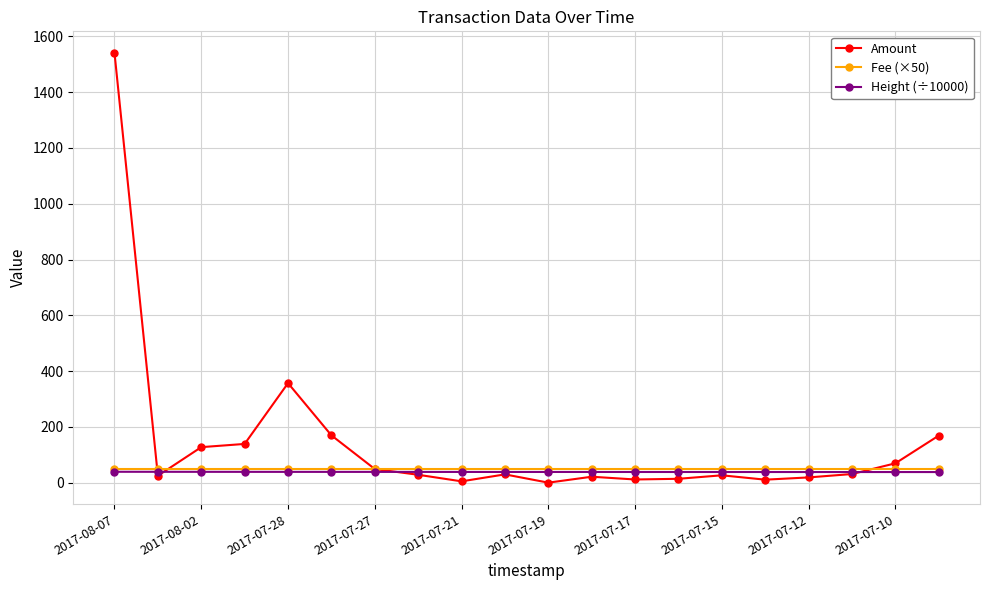

What are all the series names shown in the legend?

Amount, Fee (×50), Height (÷10000)